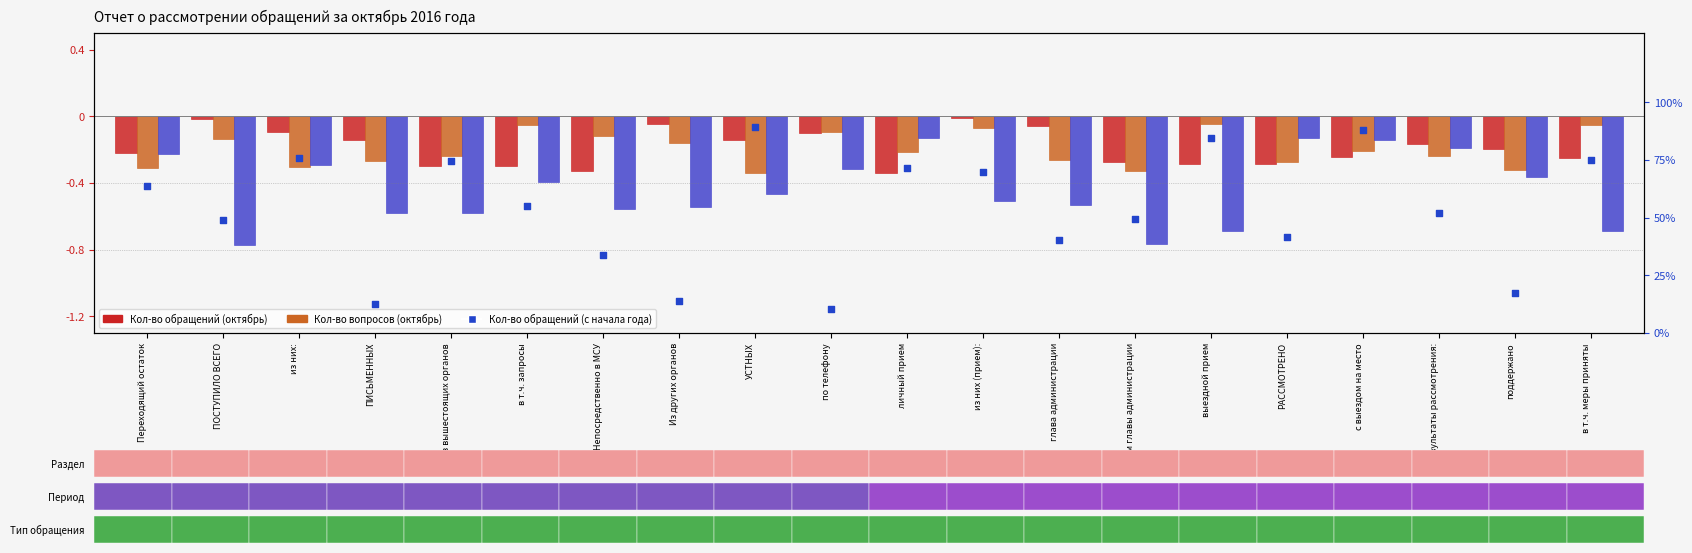

Which series has the largest total across all categories?

Кол-во вопросов (с начала года)